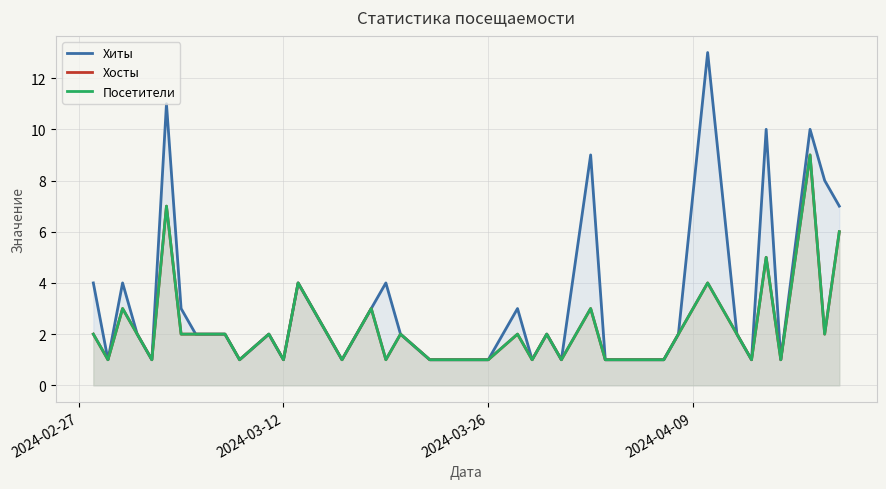

Reading left to right, transcribe all the data shown in this chart.

Хиты: 4	1	4	2	1	11	3	2	2	1	2	1	4	1	3	4	2	1	1	1	1	3	1	2	1	9	1	1	1	1	1	2	13	2	1	10	1	10	8	7
Хосты: 2	1	3	2	1	7	2	2	2	1	2	1	4	1	3	1	2	1	1	1	1	2	1	2	1	3	1	1	1	1	1	2	4	2	1	5	1	9	2	6
Посетители: 2	1	3	2	1	7	2	2	2	1	2	1	4	1	3	1	2	1	1	1	1	2	1	2	1	3	1	1	1	1	1	2	4	2	1	5	1	9	2	6